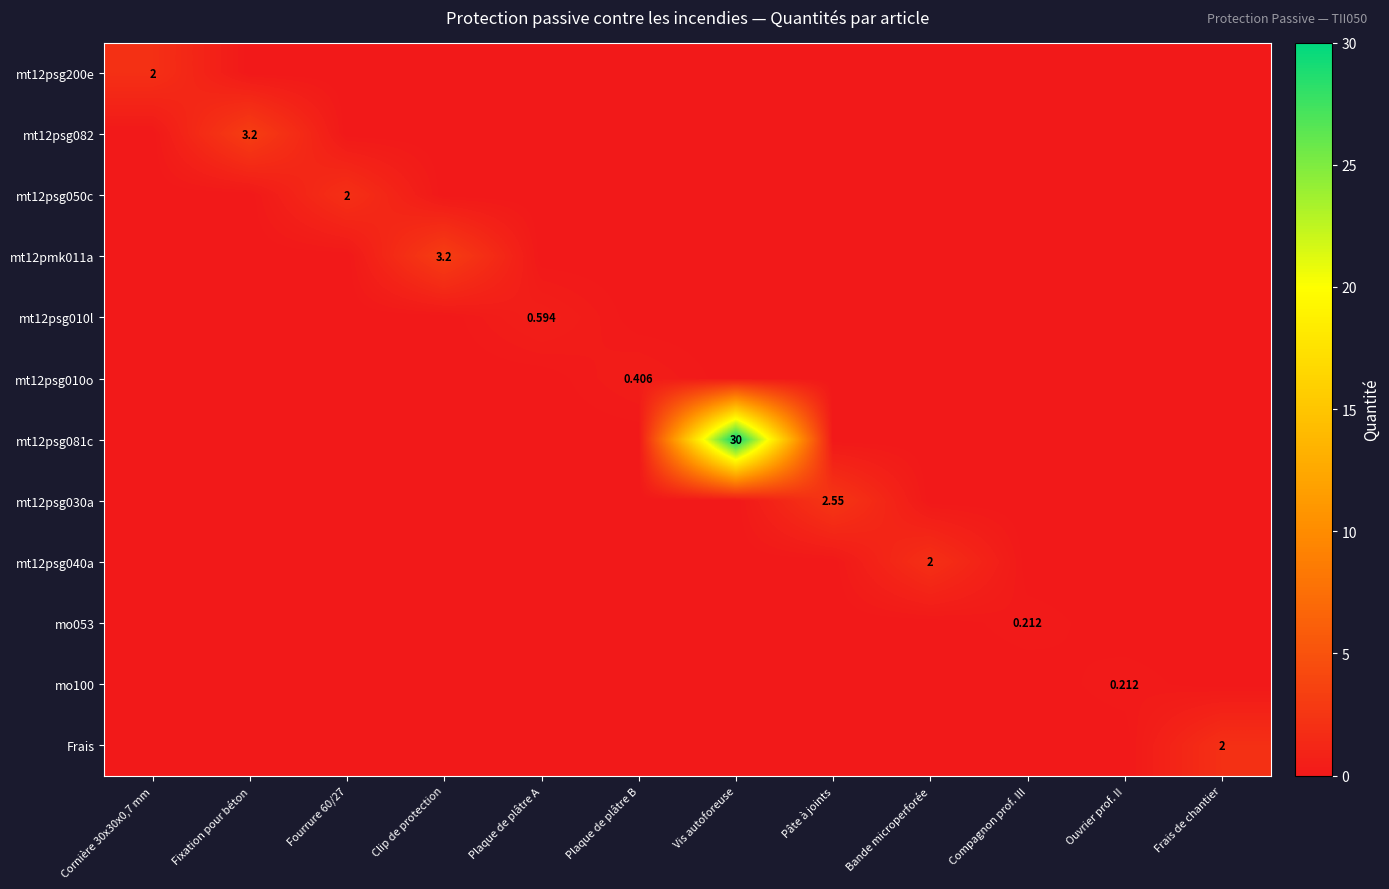

Rank the series at Frais de chantier from highest to lowest value.

Frais, mt12psg200e, mt12psg082, mt12psg050c, mt12pmk011a, mt12psg010l, mt12psg010o, mt12psg081c, mt12psg030a, mt12psg040a, mo053, mo100